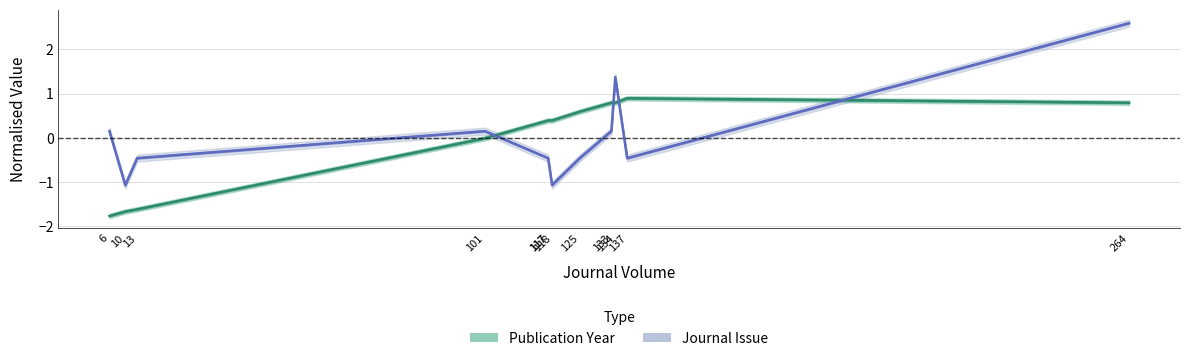

True or false: Journal Issue and Publication Year intersect in this chart.

True